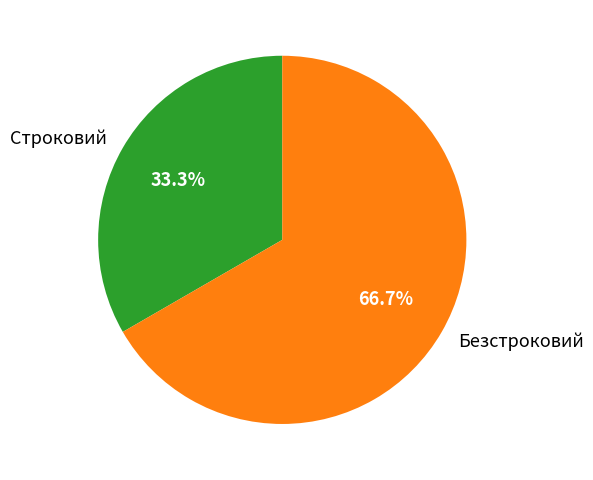

What percentage is the Строковий slice, to the nearest percent?

33%